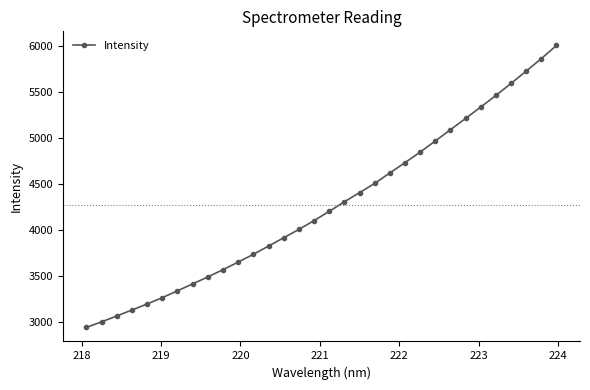

What is the difference between the maximum and minimum values?

3067.8